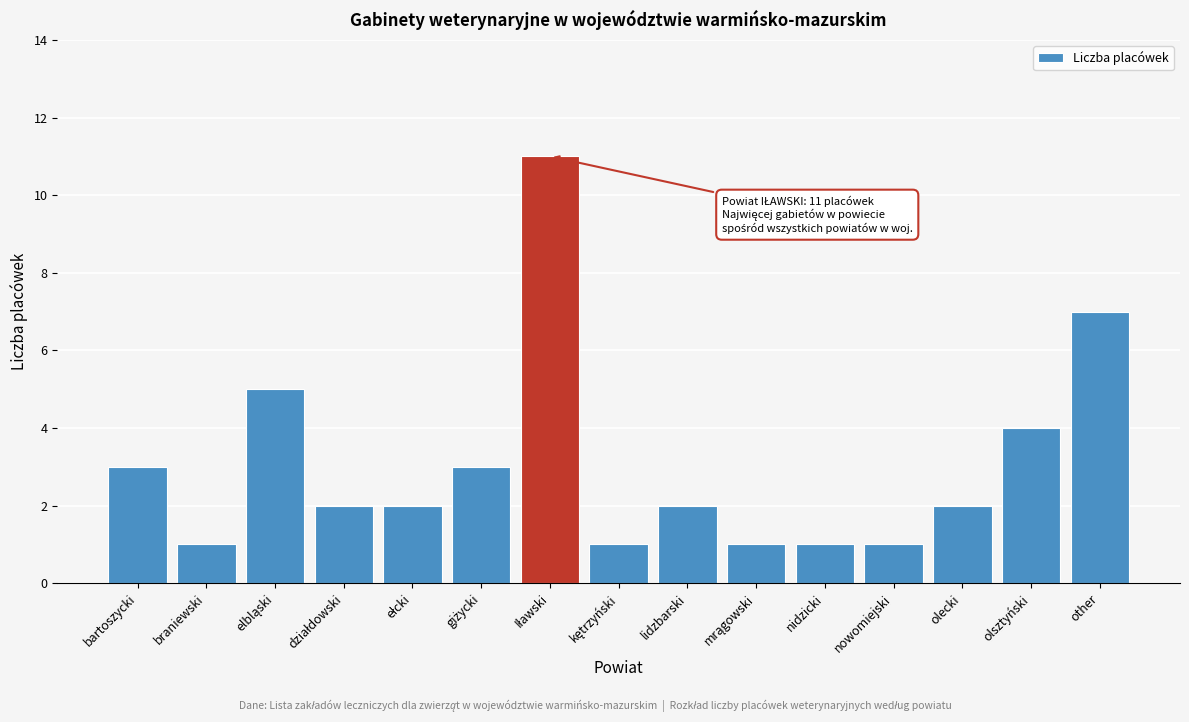

Reading right to left, transcribe all the data shown in this chart.

7	4	2	1	1	1	2	1	11	3	2	2	5	1	3